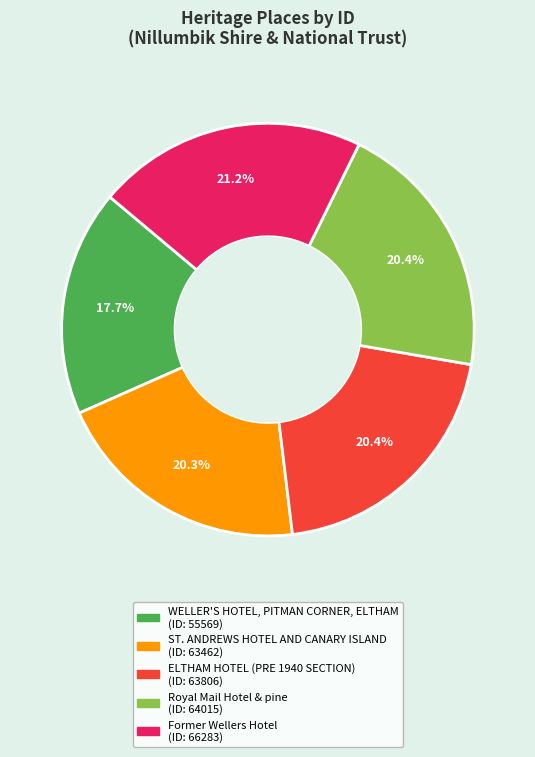

What percentage do WELLER'S HOTEL, PITMAN CORNER, ELTHAM and ST. ANDREWS HOTEL AND CANARY ISLAND together represent?

38.0%